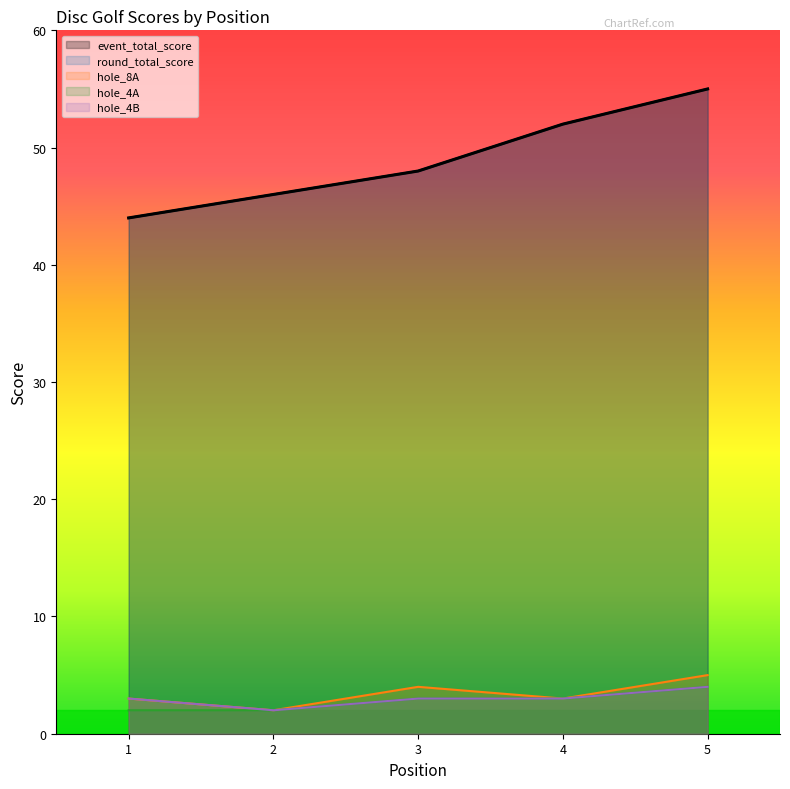

True or false: hole_4A has a value of 5 at 3.

False